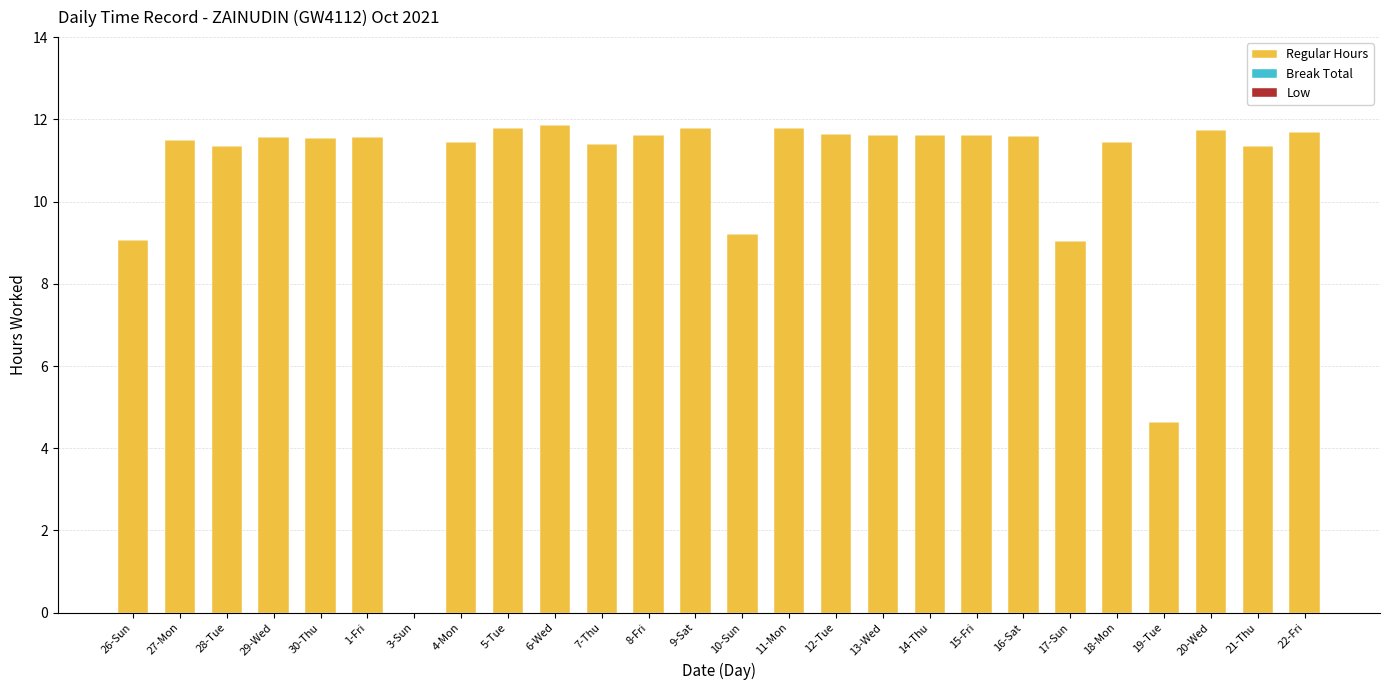

How many data points does each series have?

26